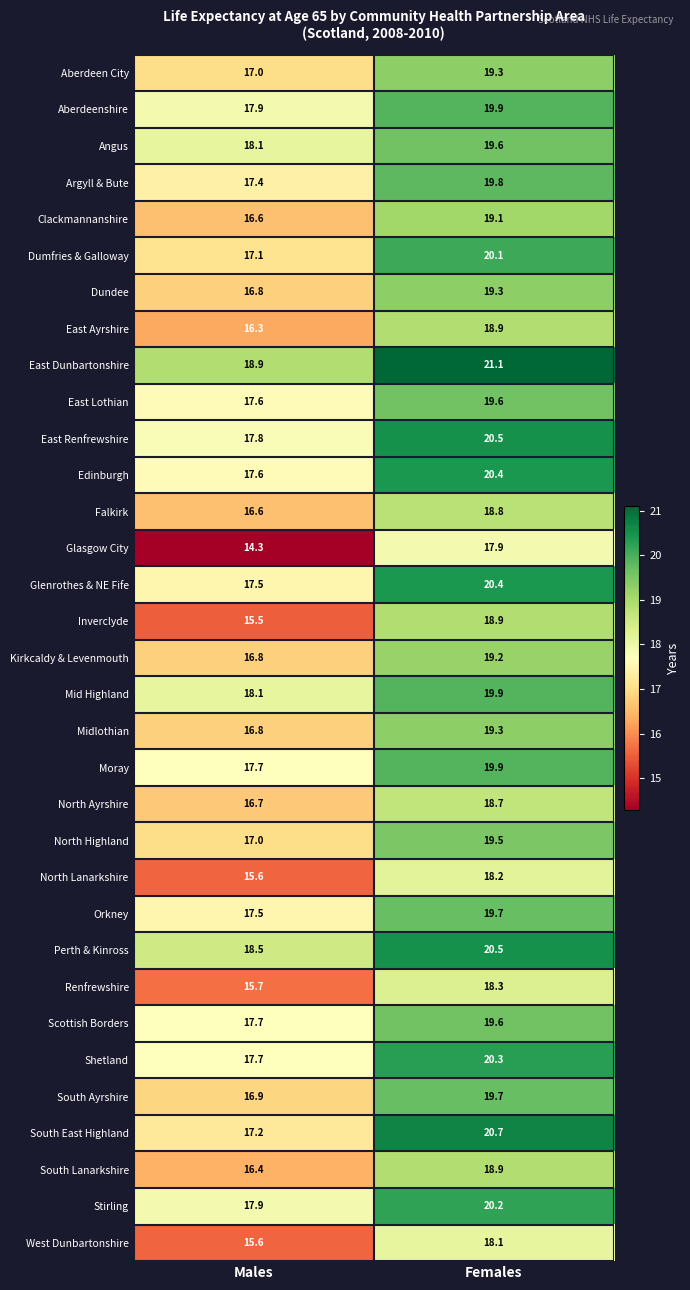

Is it true that Aberdeenshire equals 11.7 at Females?

False